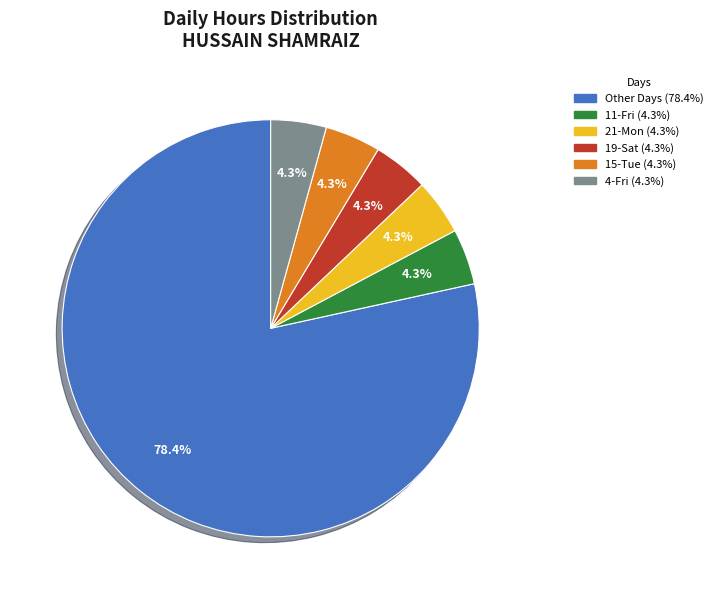

Does any single category account for the majority?

Yes